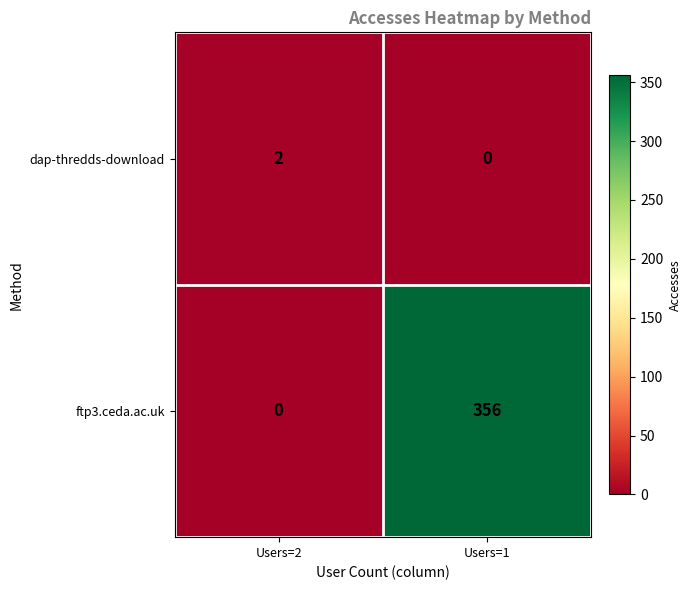

Reading left to right, what are all the values shown in this chart?

dap-thredds-download: Users=2=2	Users=1=0
ftp3.ceda.ac.uk: Users=2=0	Users=1=356